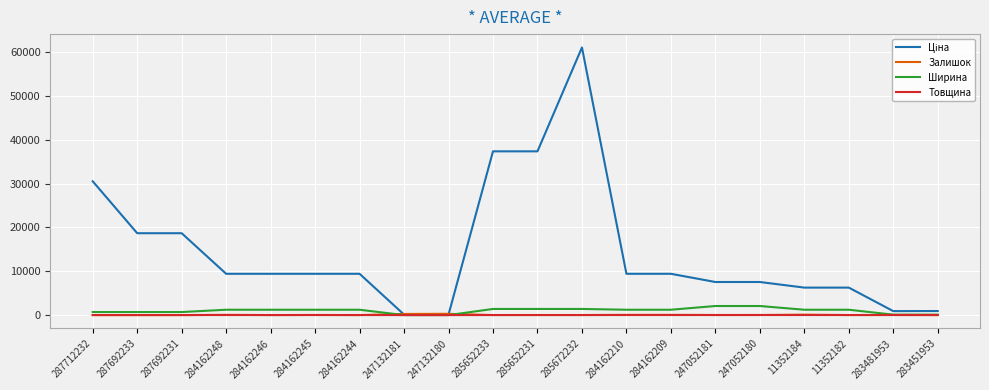

The Ширина series shows 1220.0 at 284162244. True or false?

True